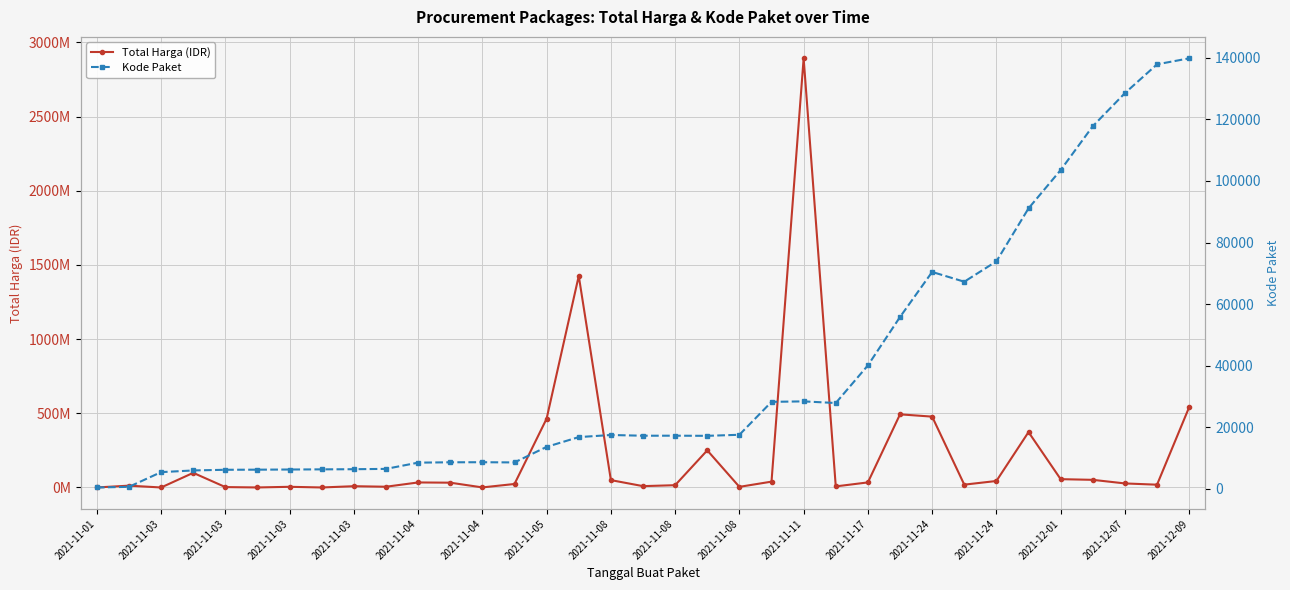

Between 19 and 33, which series saw the biggest shift?

Total Harga (IDR)